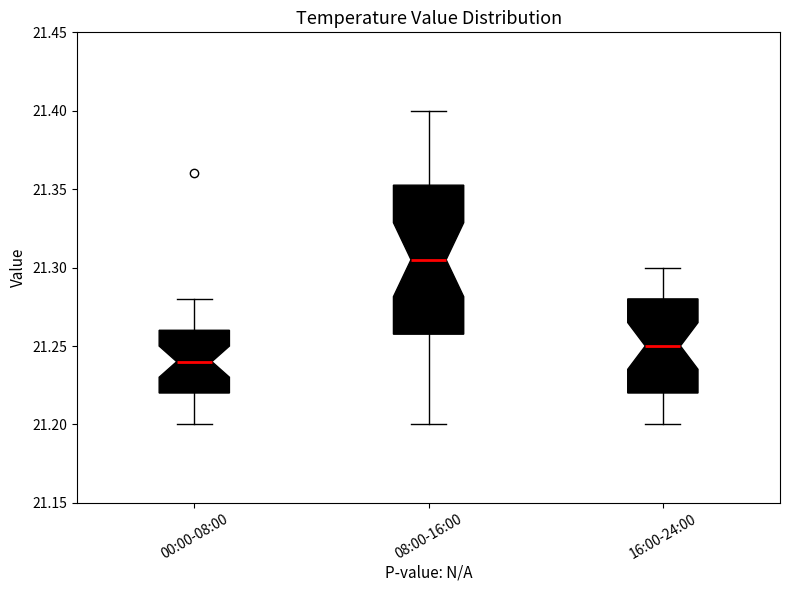

Where is the lower edge of the box for 16:00-24:00 on the y-axis? The values are not printed on the chart, so give them approximately, as read against the axis.

21.220